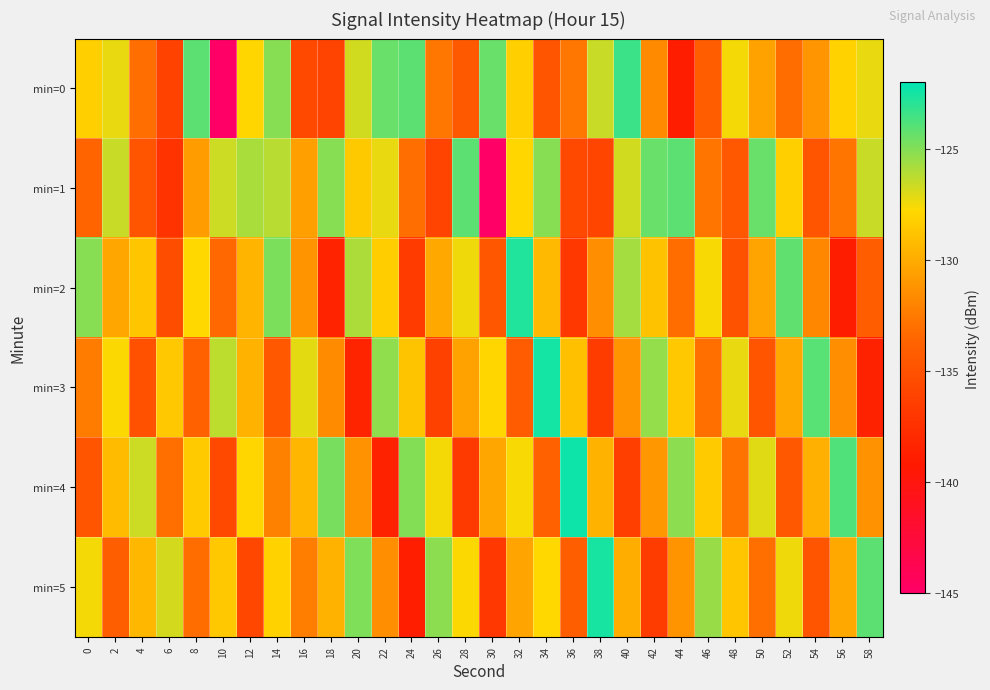

Which series has the widest spread of values?

min=0